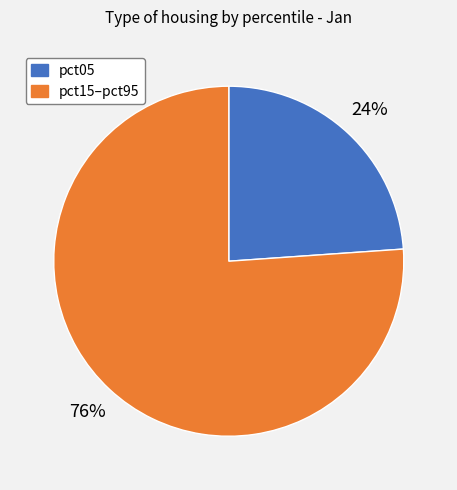

To the nearest percent, what is the difference between the largest and smallest slice percentages?

52%